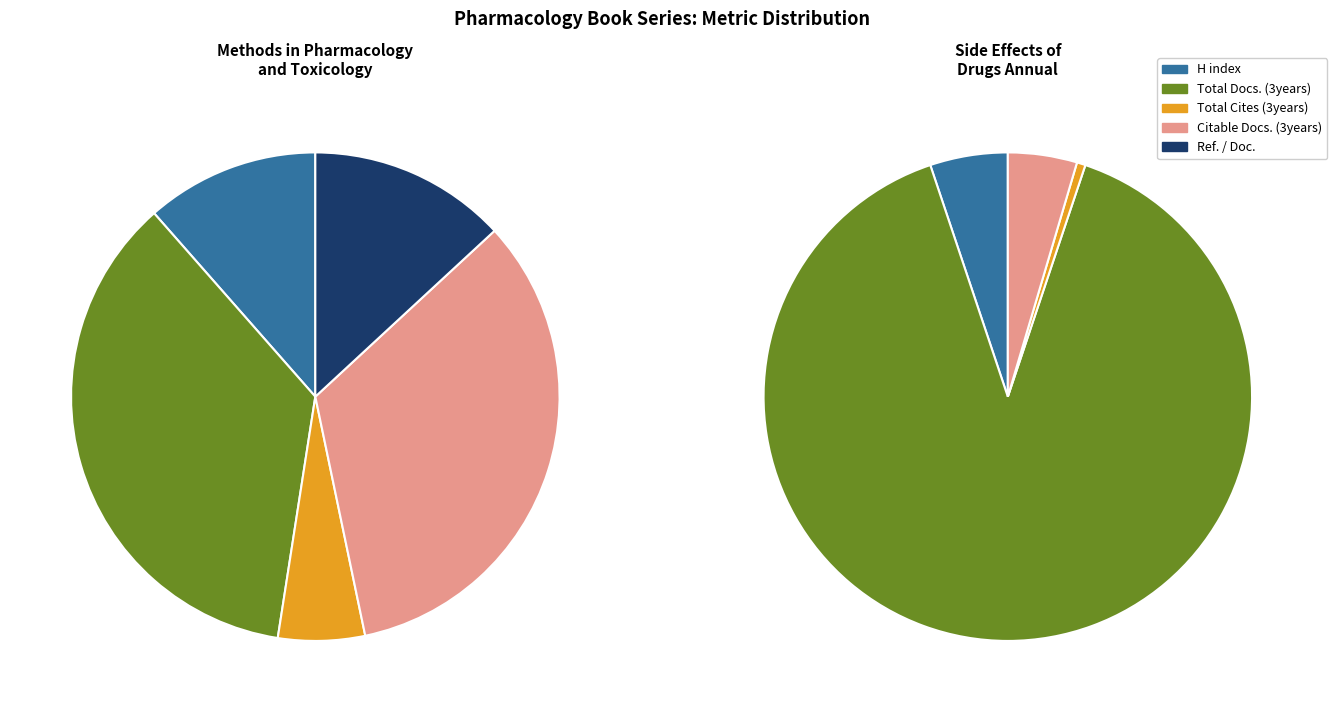

What percentage is NOT represented by Cites / Doc. (2years)?

100.0%